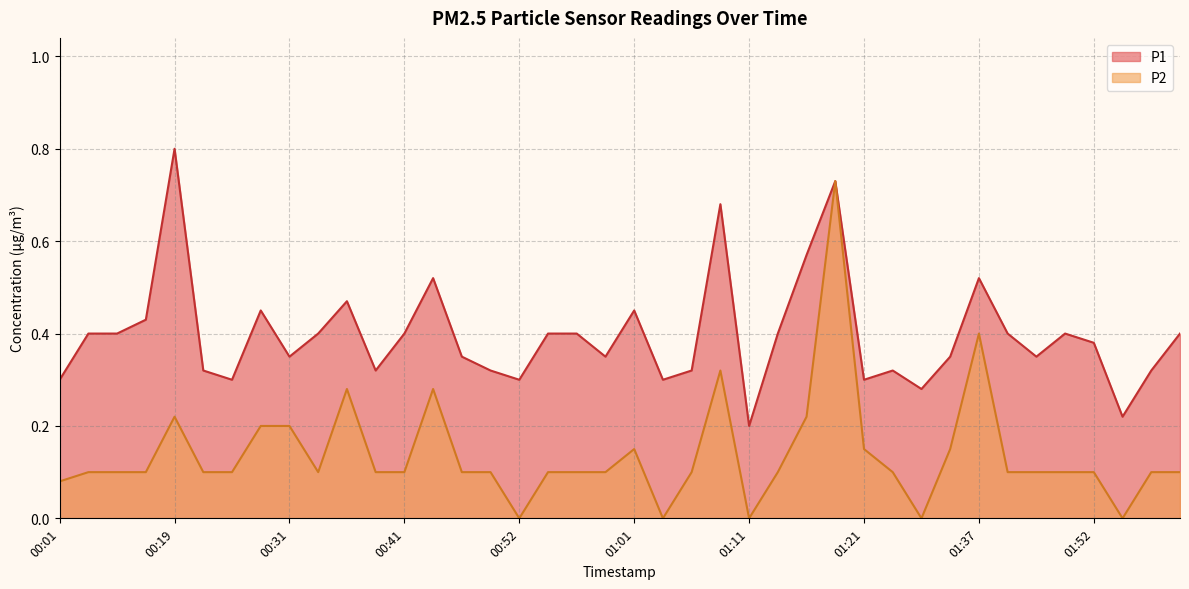

At which category does P2 reach its first local valley?

00:33